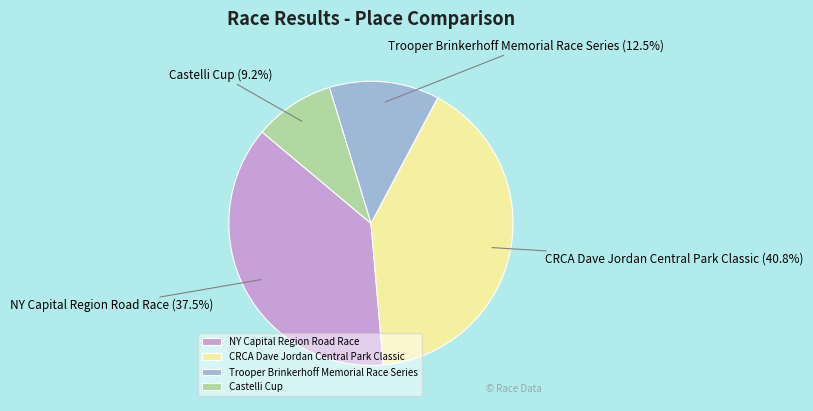

How many segments does this pie chart have?

4